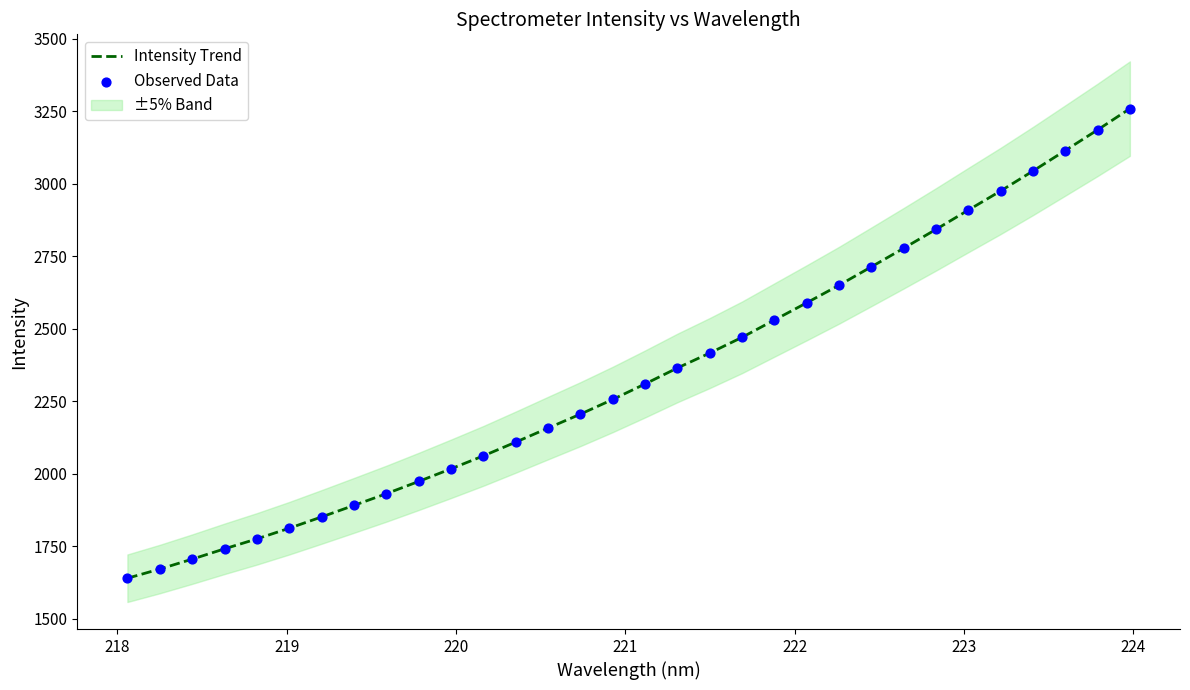

Is the value of Intensity Trend at 220 greater than the value of Observed Data at 13?

No